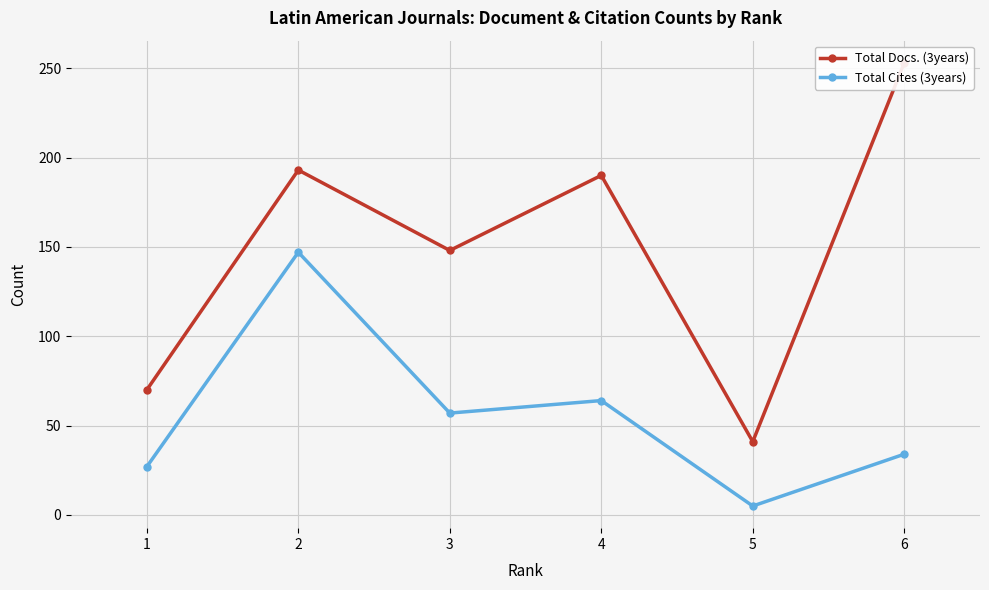

True or false: Total Docs. (3years) and Total Cites (3years) cross at least once.

False